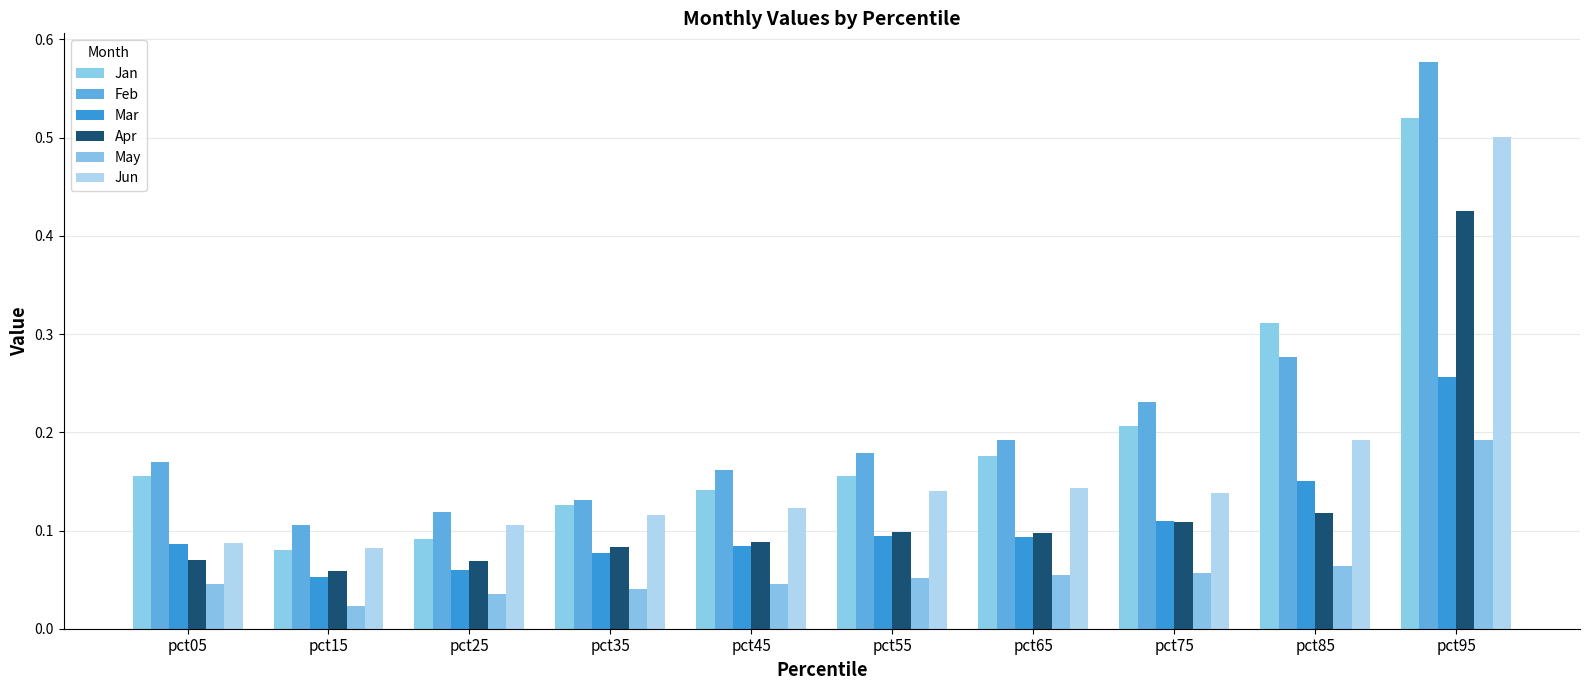

How many series are shown in this chart?

6